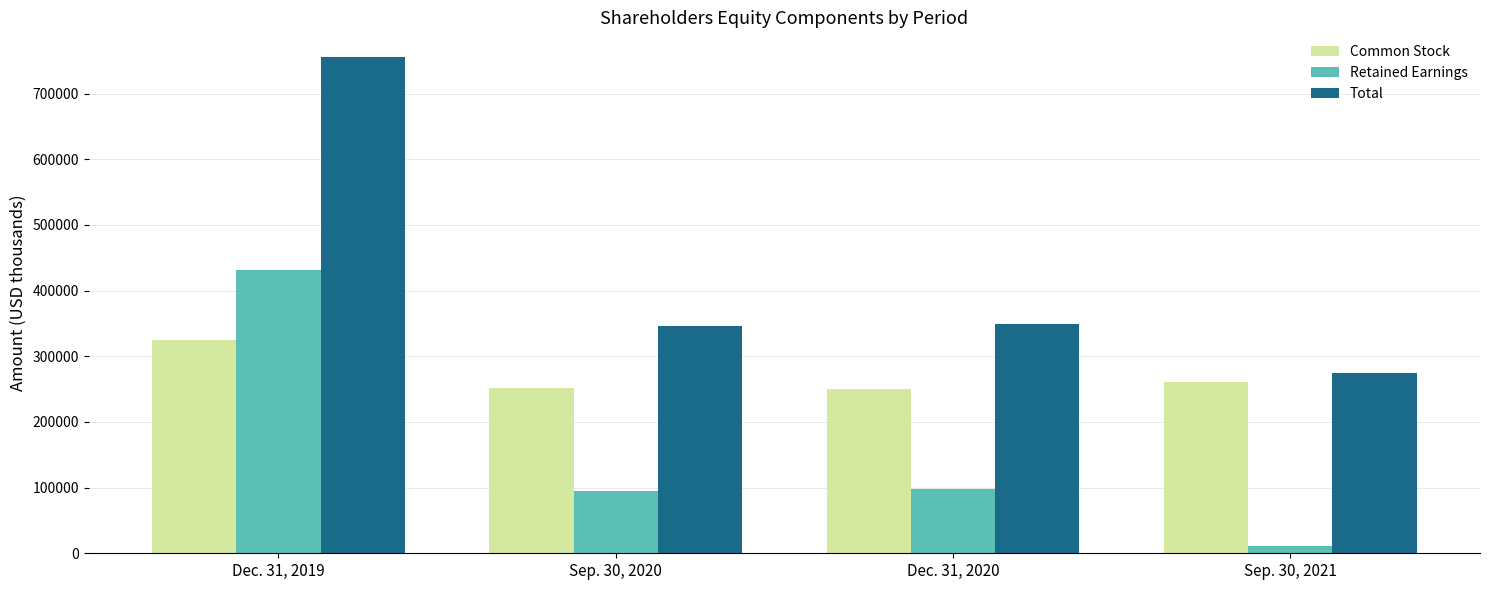

List the labels in order of Retained Earnings value, smallest first.

Sep. 30, 2021, Sep. 30, 2020, Dec. 31, 2020, Dec. 31, 2019